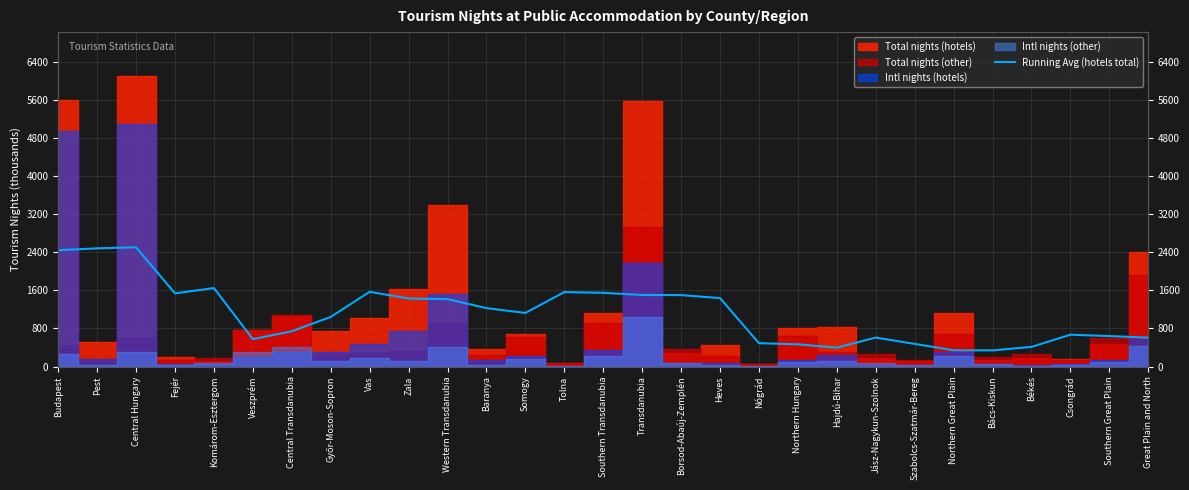

Approximately how many times larger is the value at Central Hungary compared to Zala?

1.8